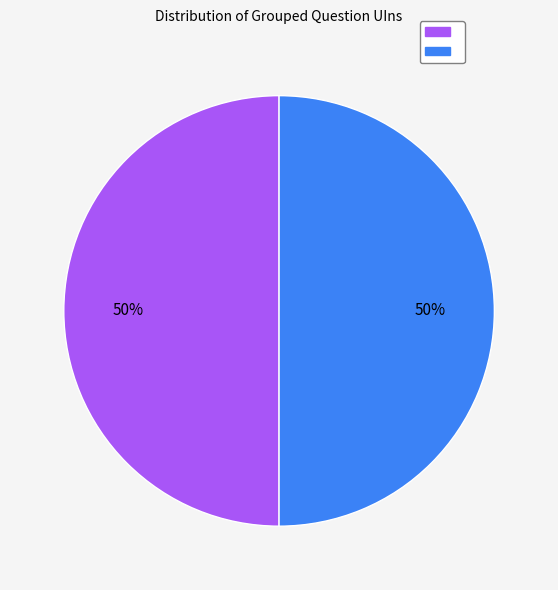

To the nearest percent, what is the average slice percentage?

50%